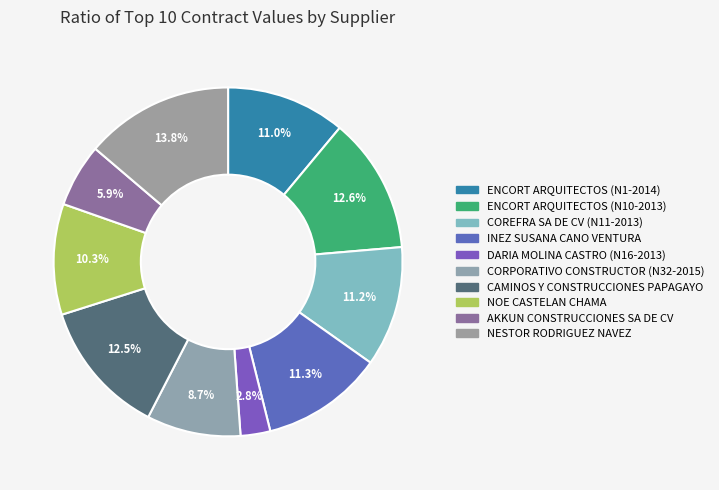

To the nearest percent, what portion does NESTOR RODRIGUEZ NAVEZ represent?

14%